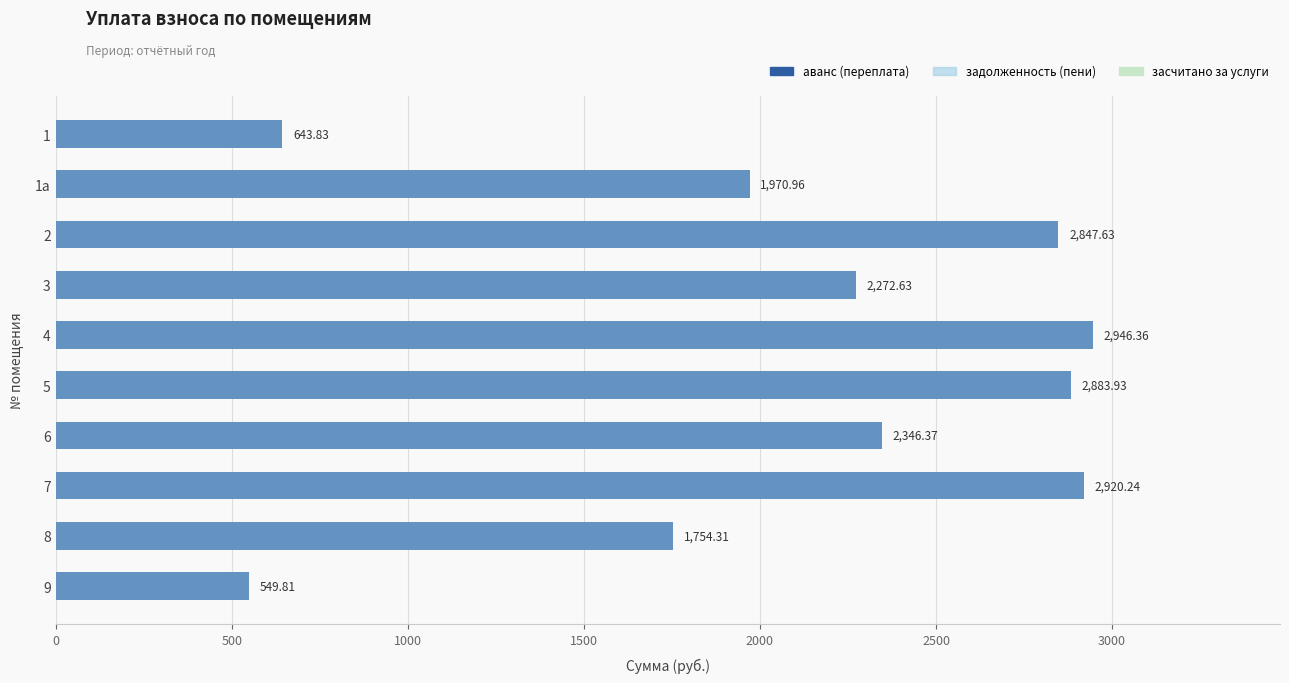

What position from the right is 2000?

6